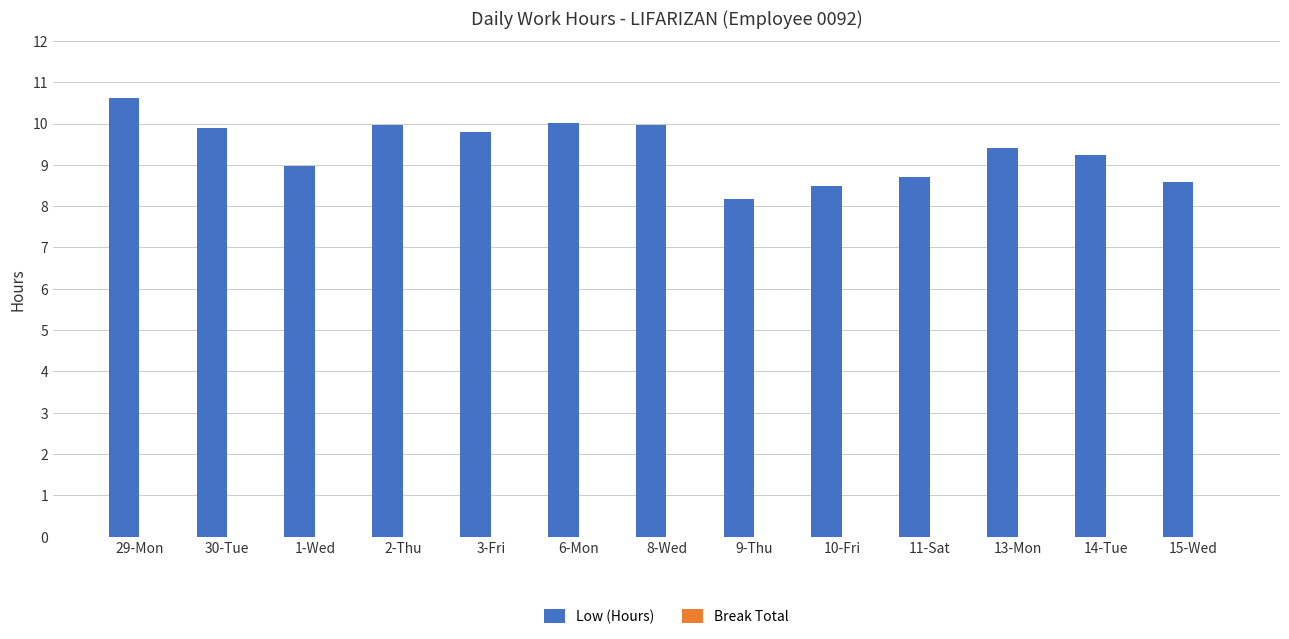

Does the chart contain any negative values?

No